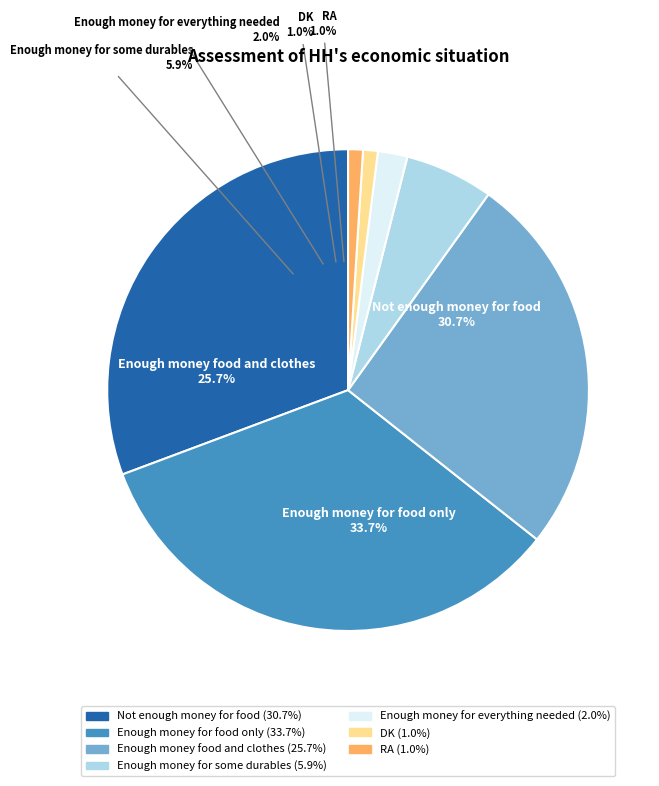

To the nearest percent, what is the combined percentage of Enough money food and clothes and Not enough money for food?

56%